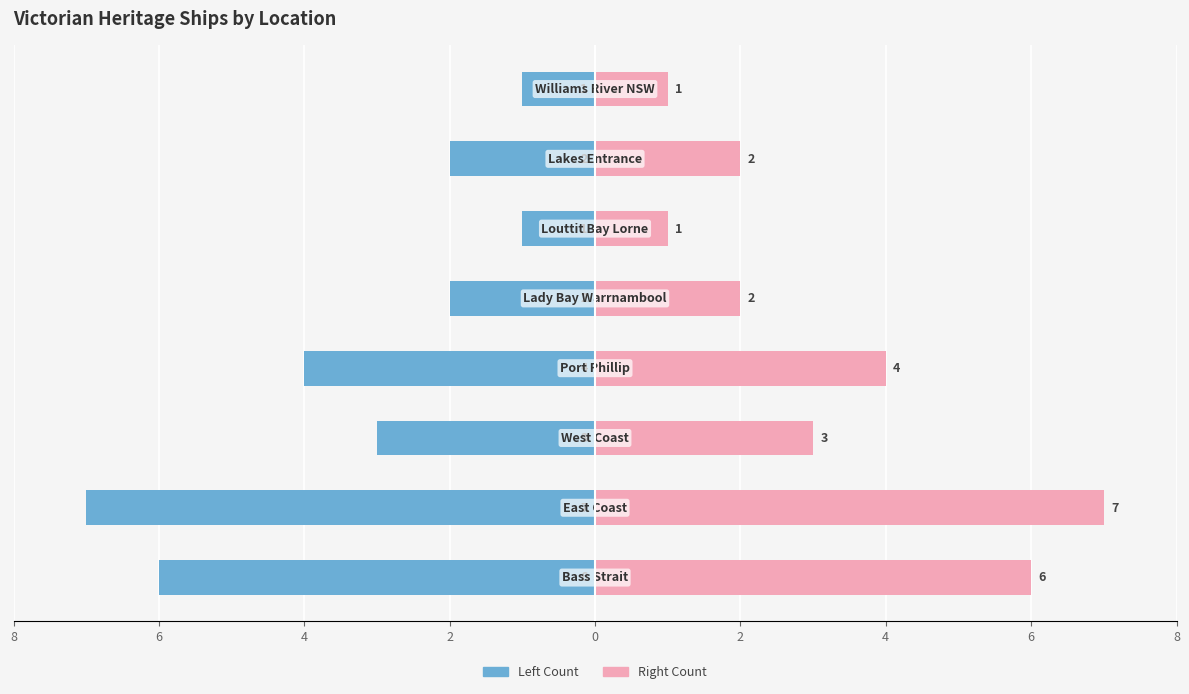

Rank the series by their average value, from lowest to highest.

Ship Count (Left), Ship Count (Right)